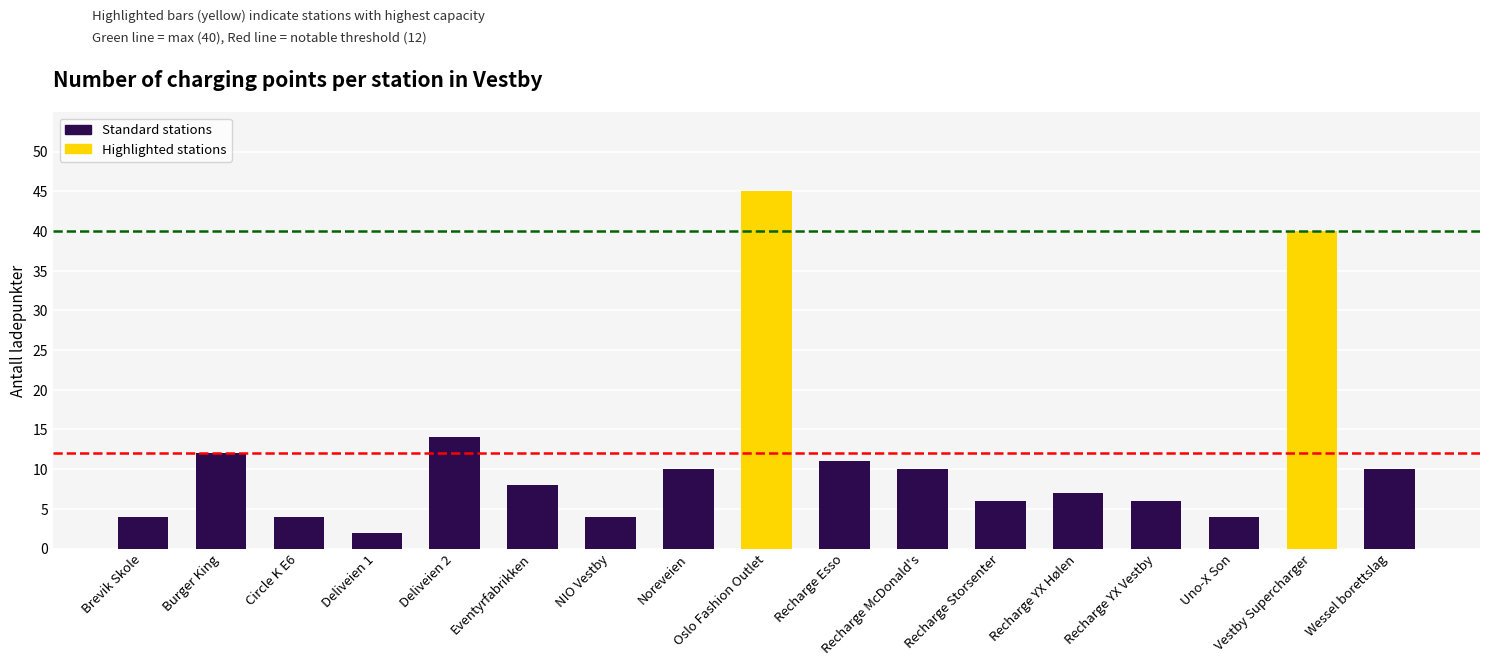

What is the sum of all values?

197